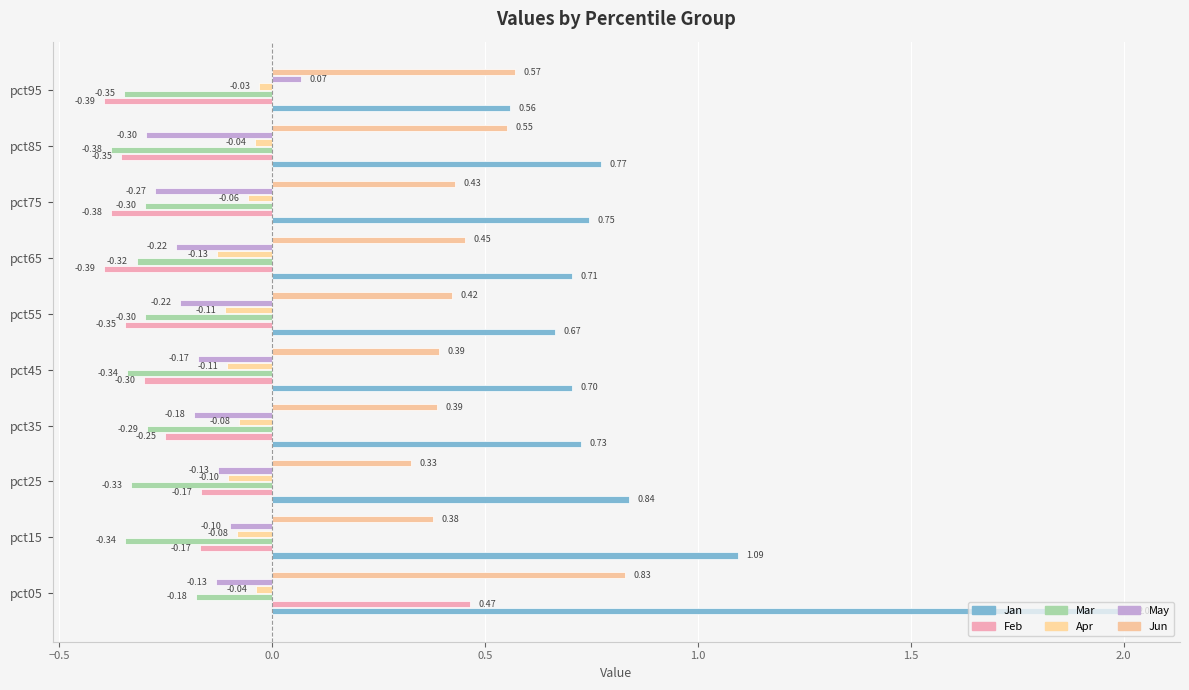

What is the value of the Mar bar at the 4th from the left?

-0.3